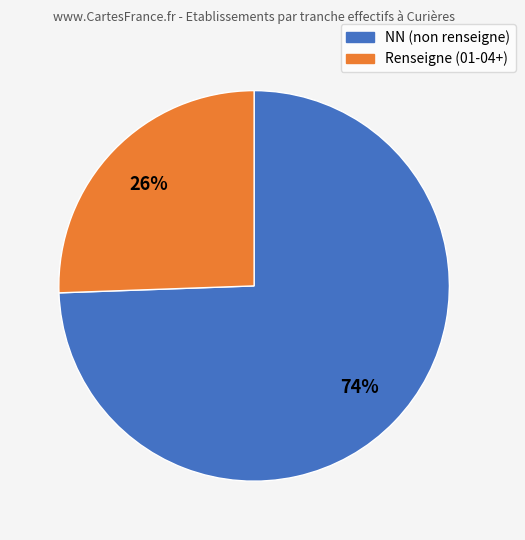

To the nearest percent, what is the average slice percentage?

50%